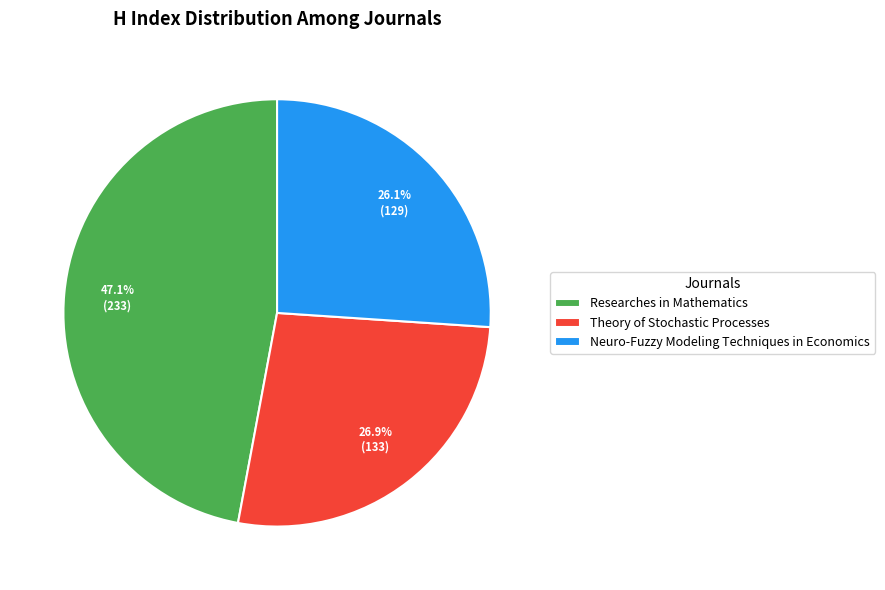

How many segments does this pie chart have?

3